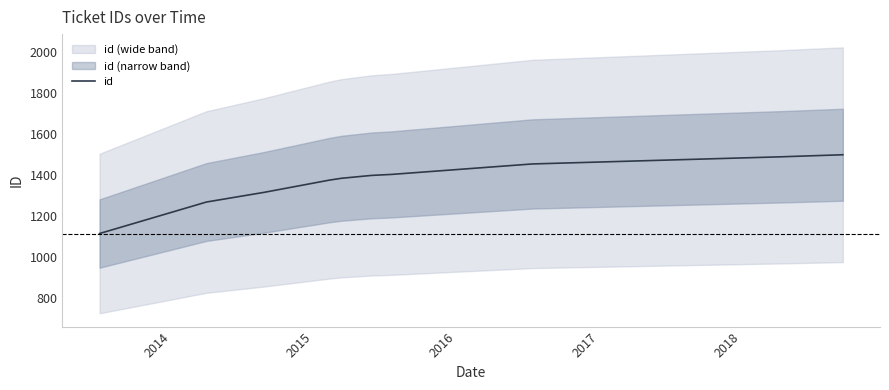

At which label is the value closest to 1306?

2015